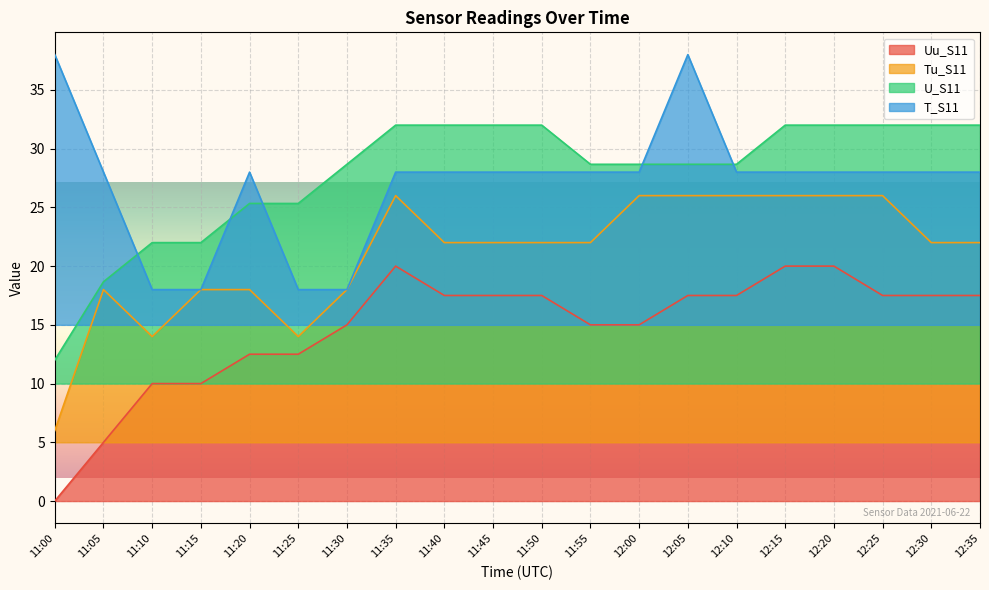

Rank the series by their maximum value, from highest to lowest.

T_S11, U_S11, Tu_S11, Uu_S11